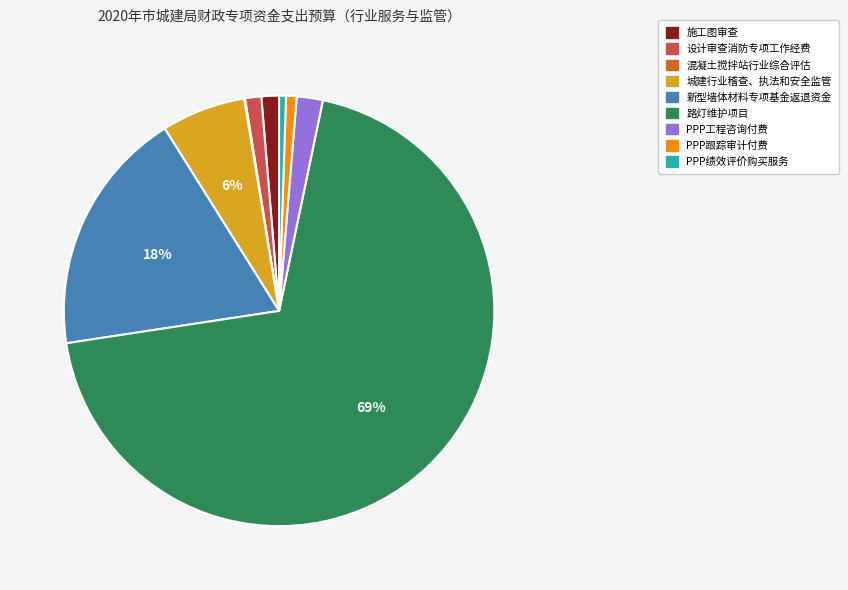

The PPP绩效评价购买服务 slice represents 11% of the pie. True or false?

False